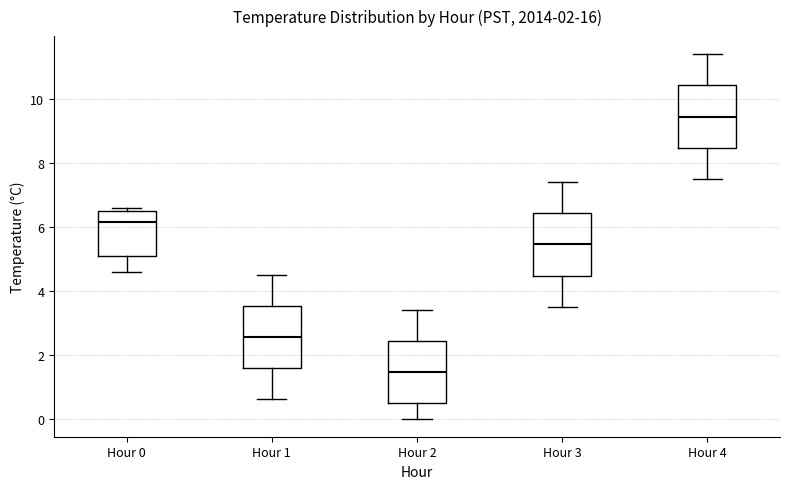

Which box's median line is the highest?

Hour 4